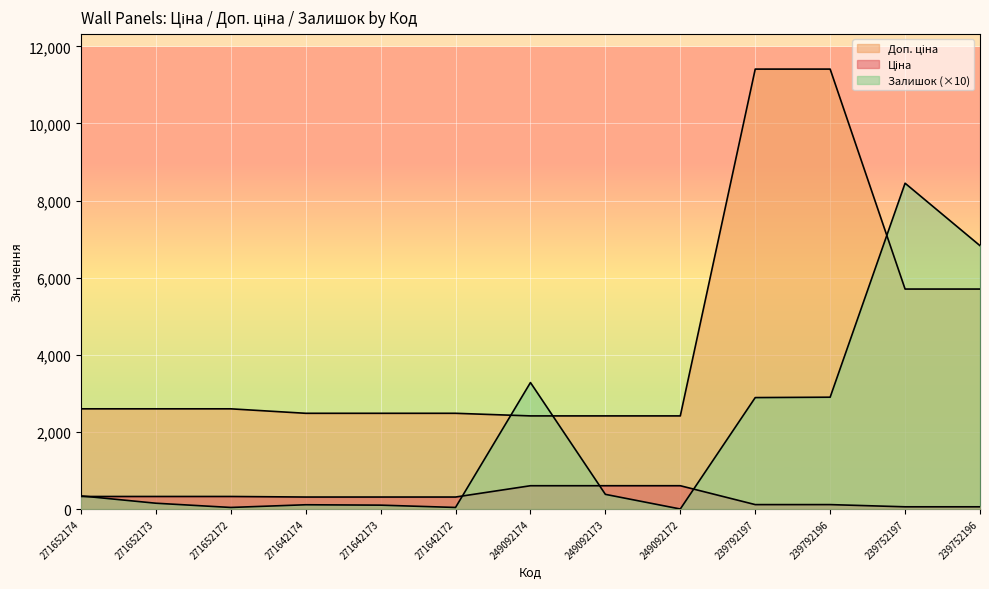

What is the sum of the Залишок values at 271652174 and 271652173?

490.0